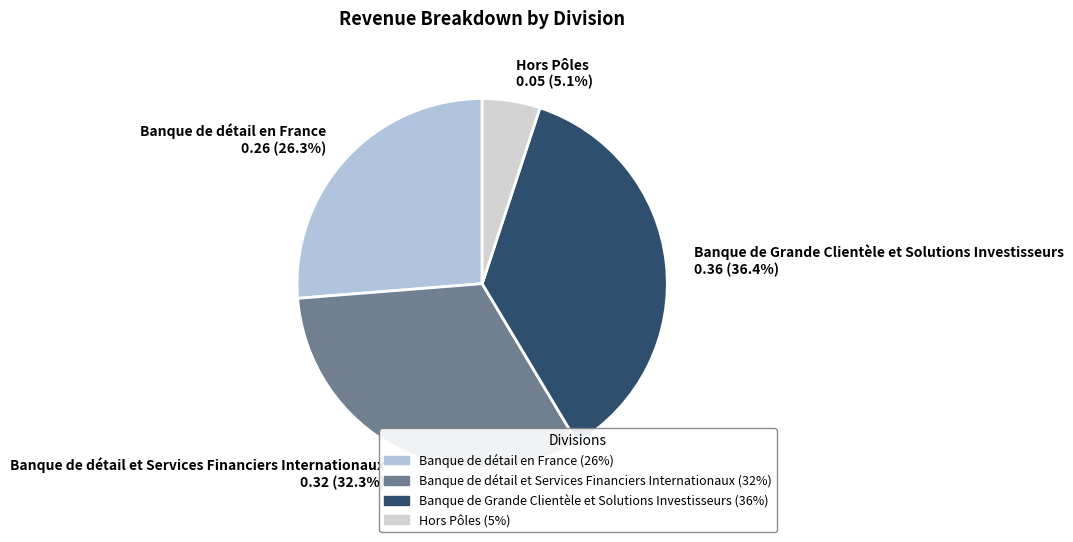

How many segments does this pie chart have?

4